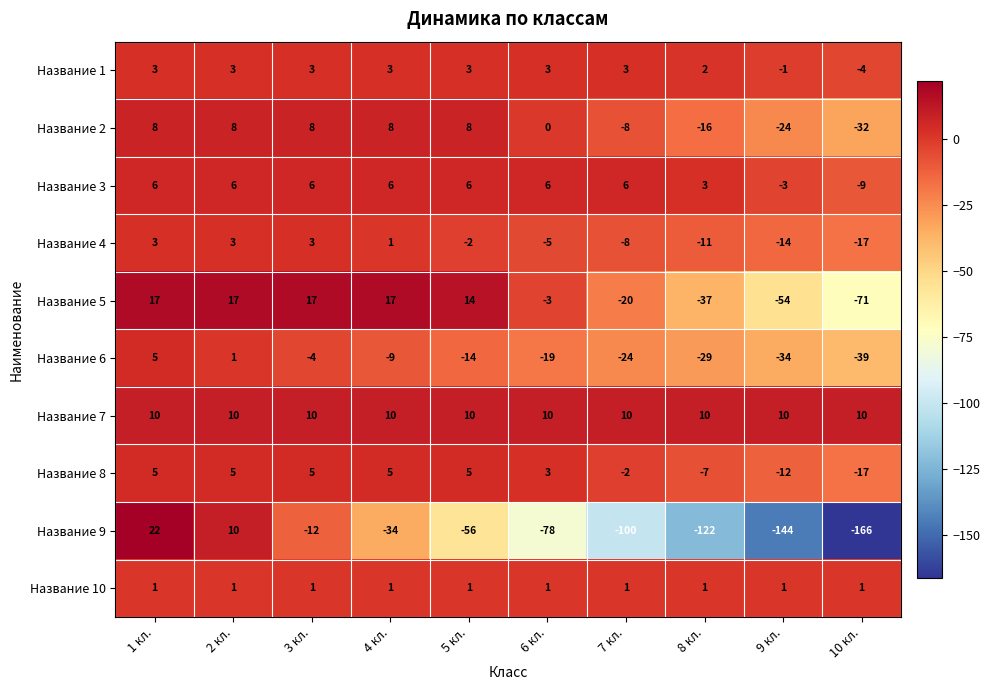

Rank the series at 5 кл. from highest to lowest value.

Название 5, Название 7, Название 2, Название 3, Название 8, Название 1, Название 10, Название 4, Название 6, Название 9